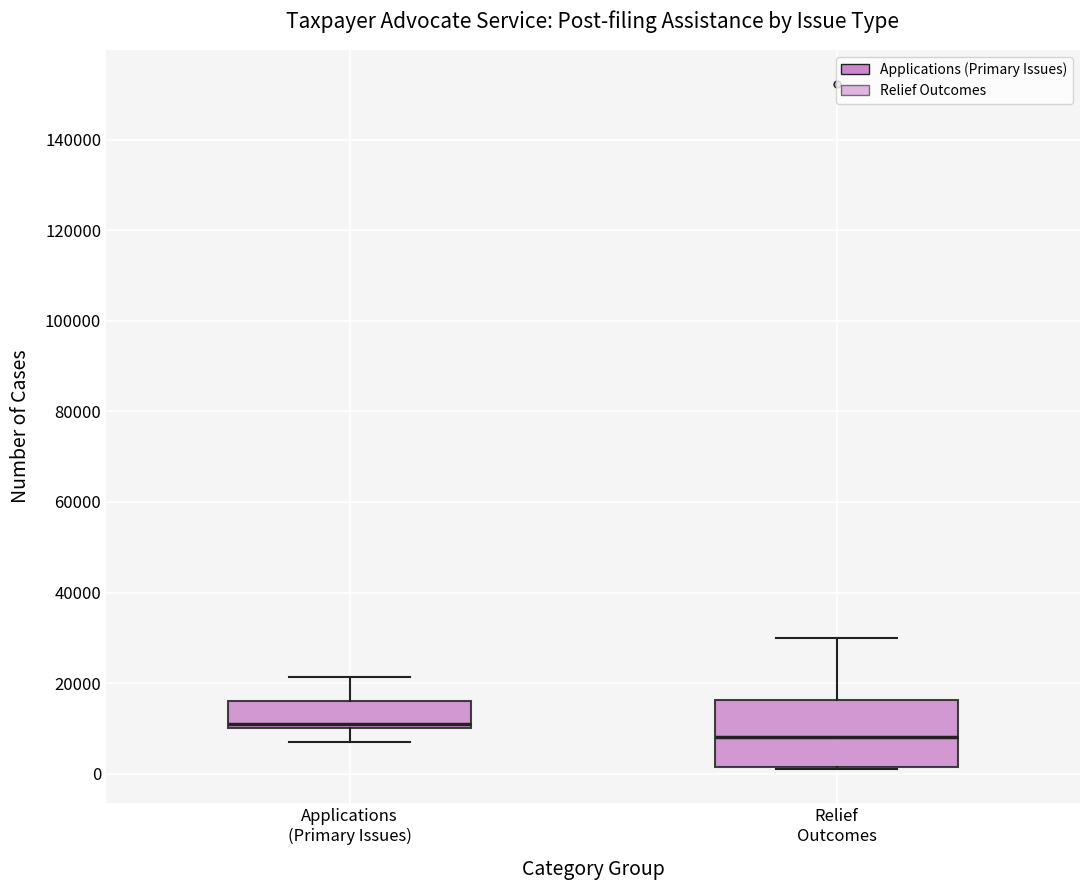

Where does the lower whisker of the box for Applications (Primary Issues) end on the y-axis? The values are not printed on the chart, so give them approximately, as read against the axis.

6000